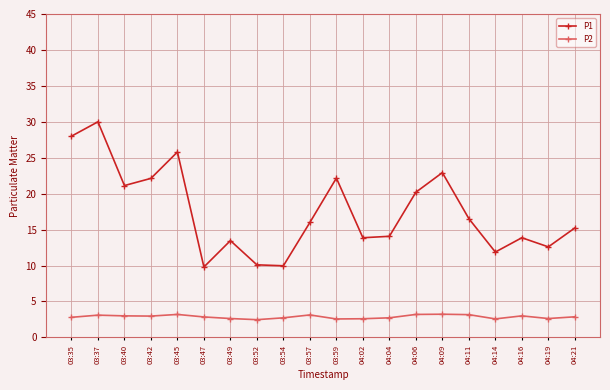

How many data points in P1 are less than 16?

10